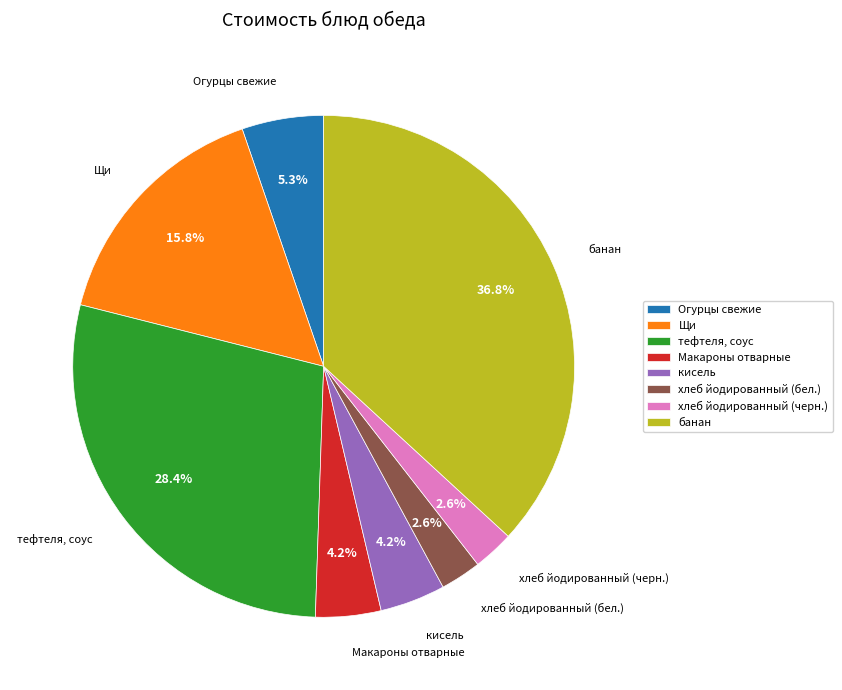

To the nearest percent, what portion does тефтеля, соус represent?

28%